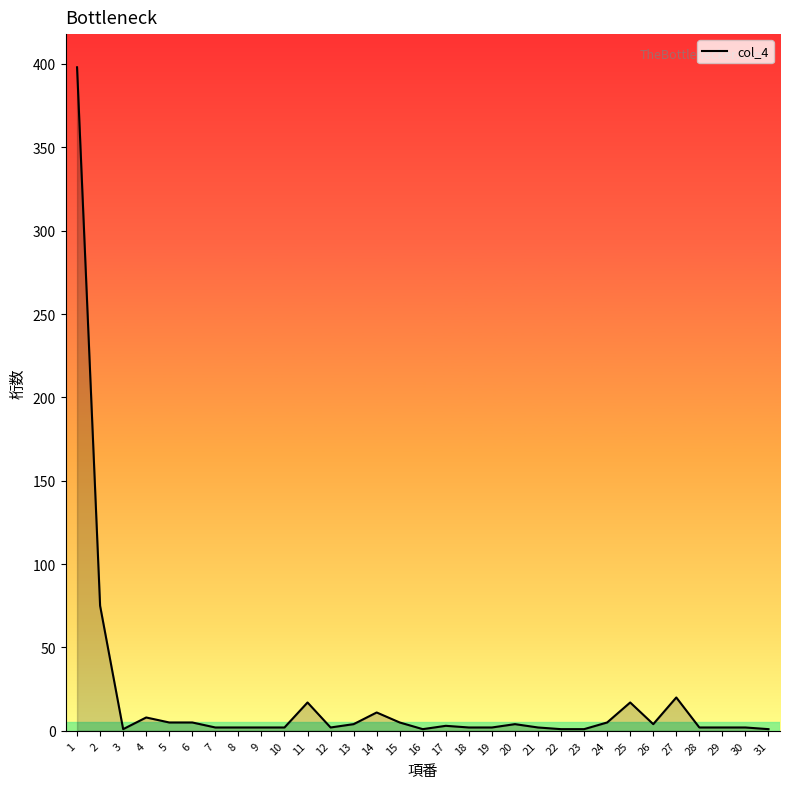

Rank the categories by value from highest to lowest.

1, 2, 27, 11, 25, 14, 4, 5, 6, 15, 24, 13, 20, 26, 17, 7, 8, 9, 10, 12, 18, 19, 21, 28, 29, 30, 3, 16, 22, 23, 31